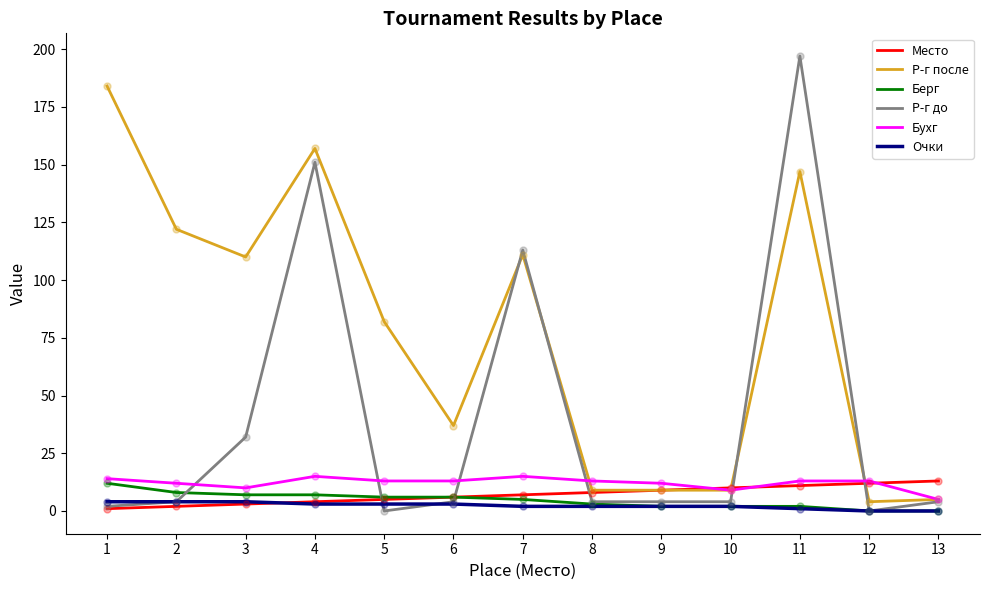

Which series has the largest total across all categories?

Р-г после